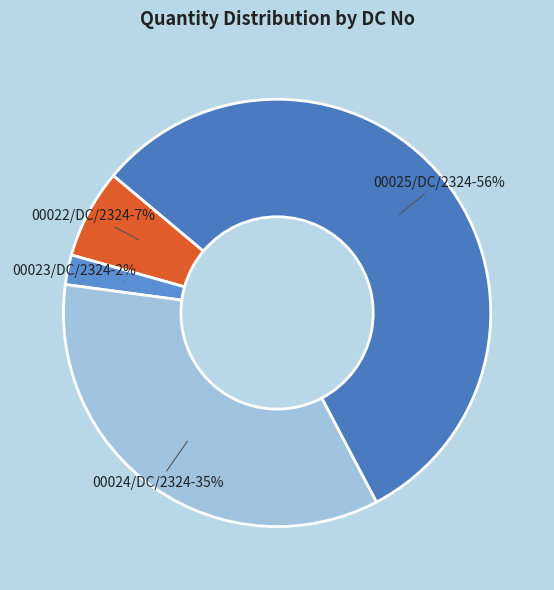

Does 00025/DC/2324 represent more than half of the total?

Yes